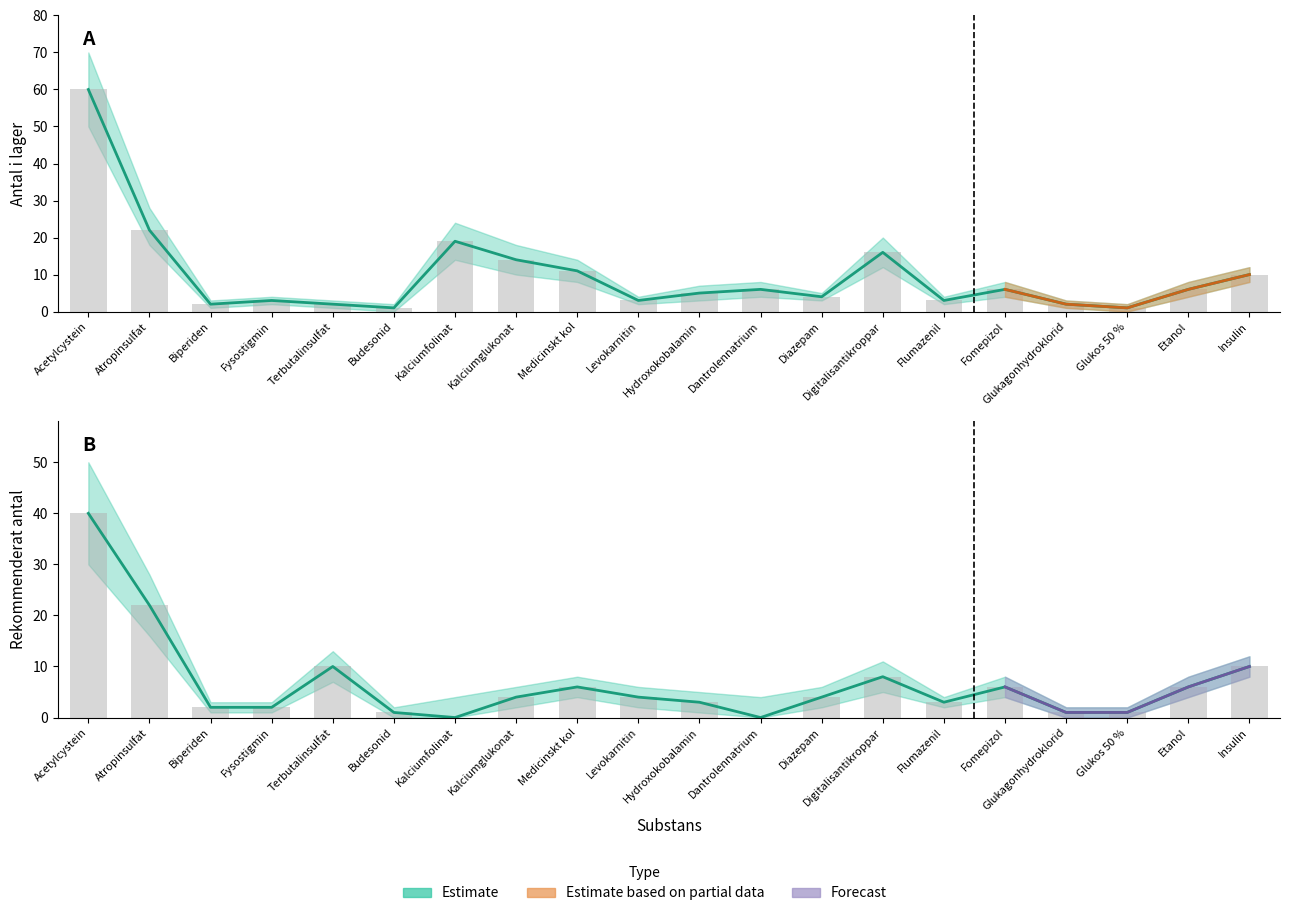

The Antal i lager series shows 6 at Etanol. True or false?

True